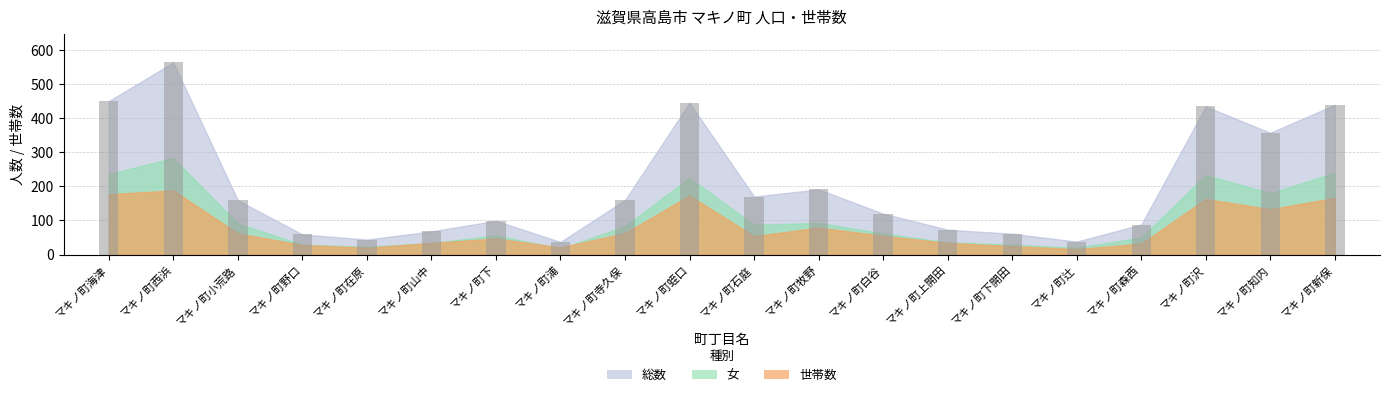

What is the greatest value displayed?

563